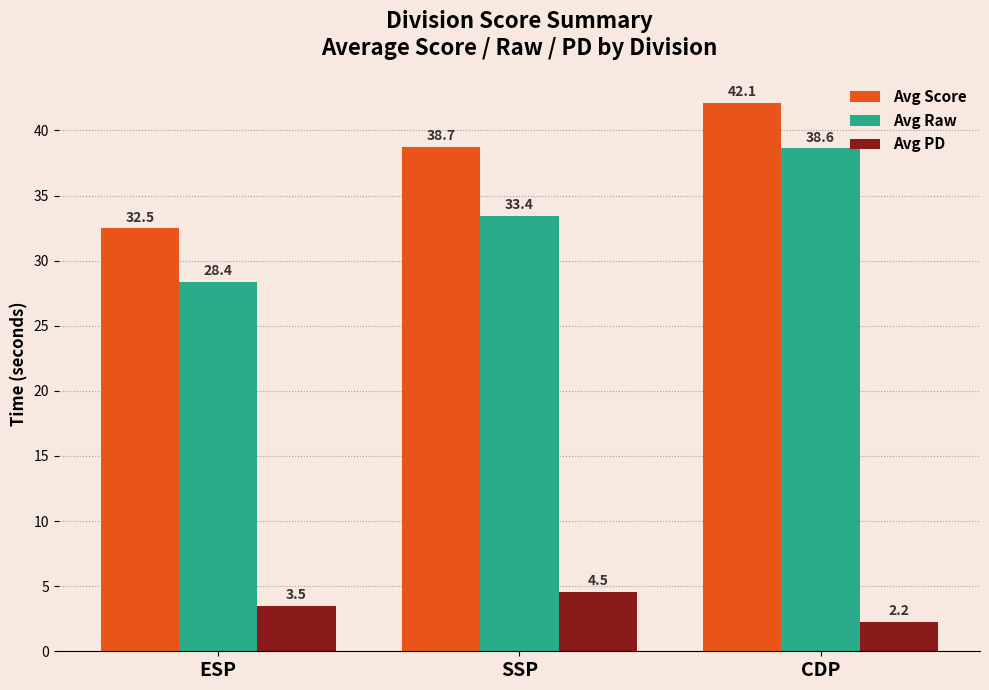

How many values in the Avg Raw series exceed 33?

2